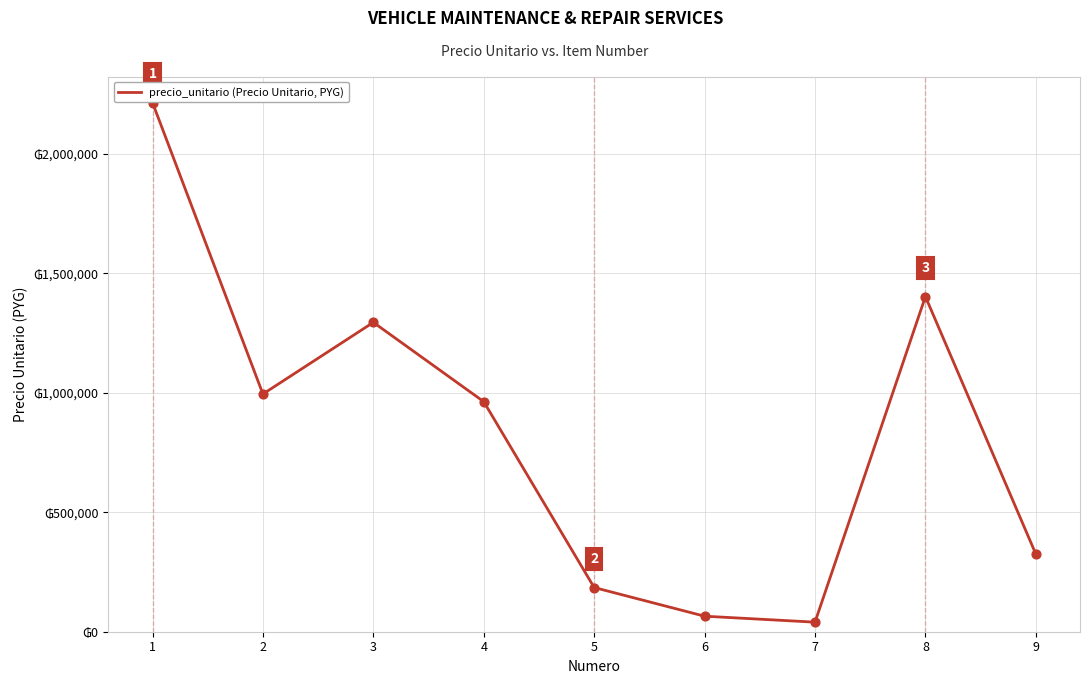

What is the change in value from 3 to 6?

-1230000